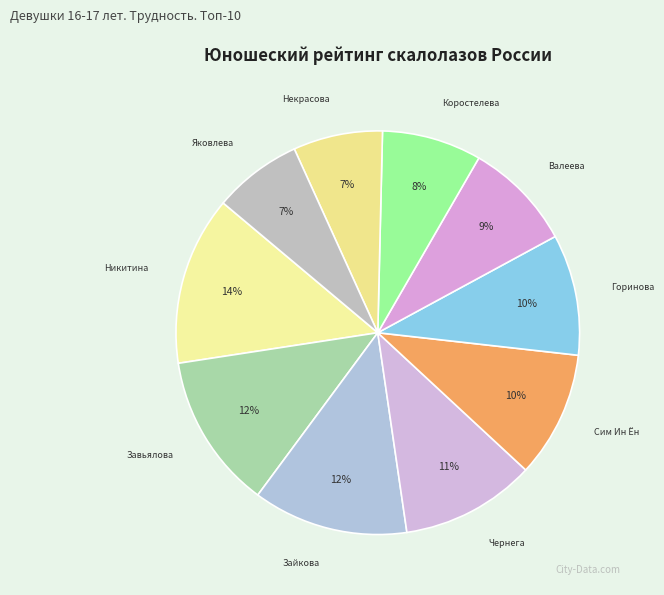

To the nearest percent, what is the combined percentage of Чернега and Зайкова?

23%